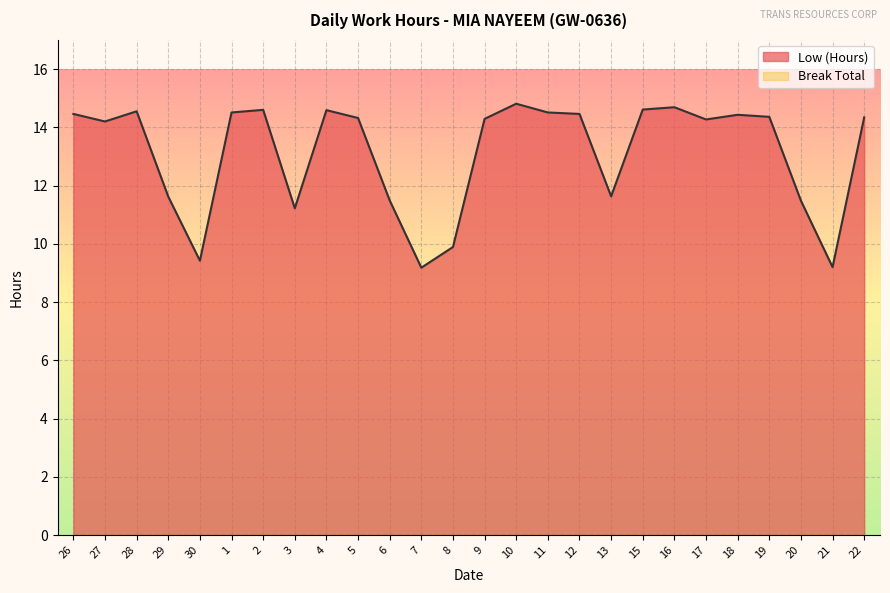

Where is the data nearest to the value 11?

3